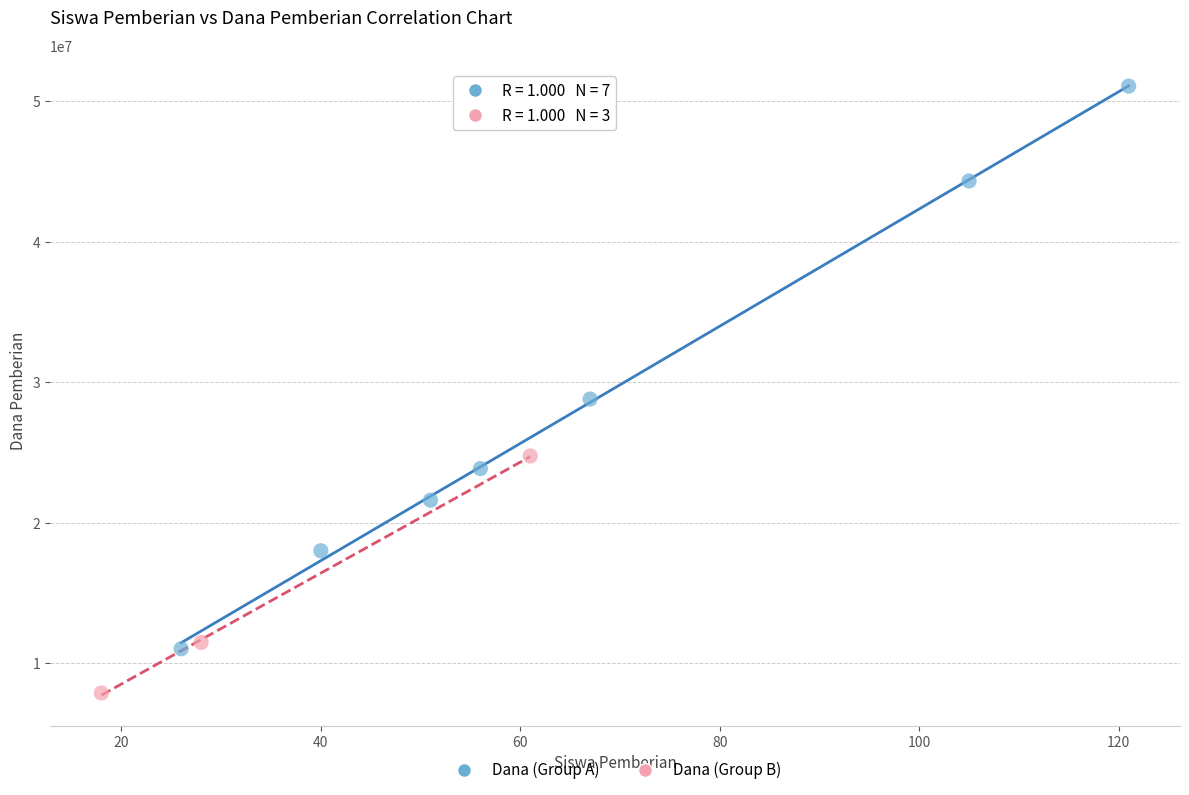

Which series has the widest spread of Y values?

Dana (Group A)